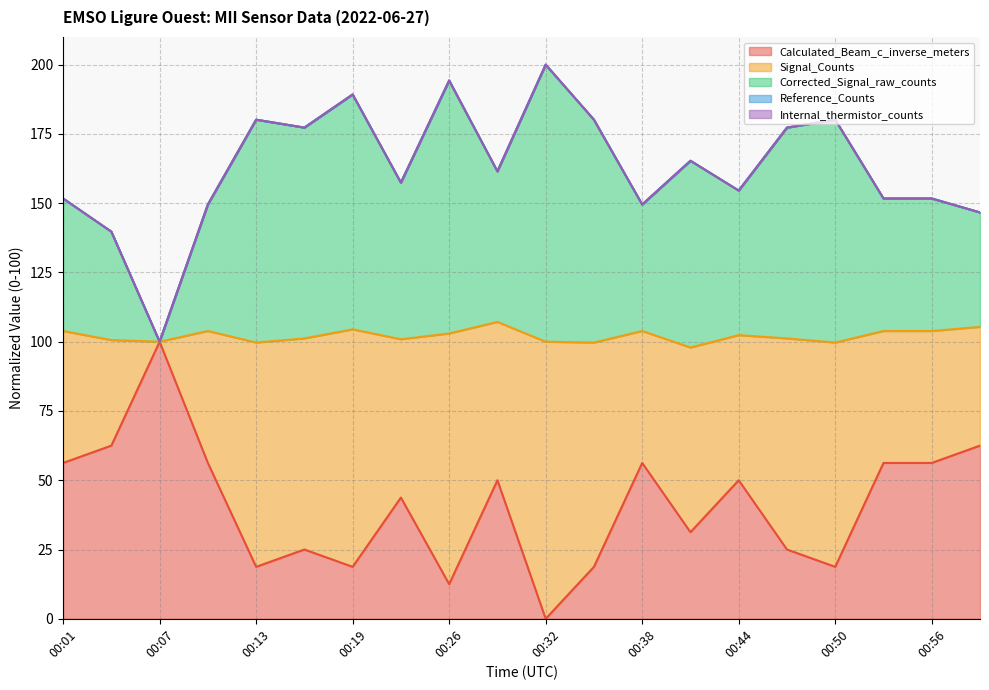

True or false: Signal_Counts and Corrected_Signal_raw_counts intersect in this chart.

False